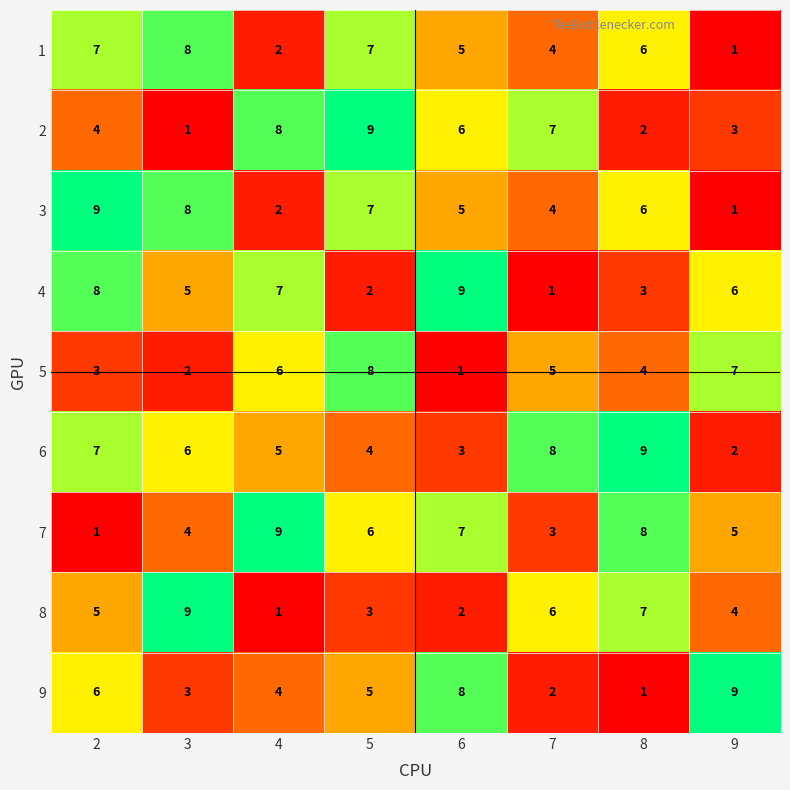

What is the sum of all 5 values?

36